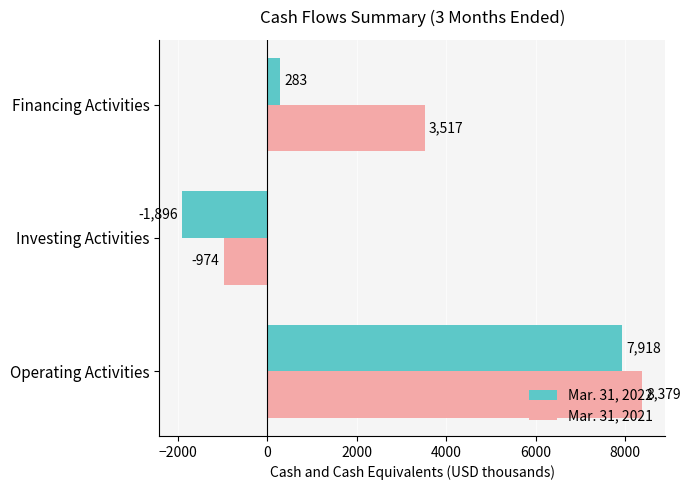

What is the average value of the Mar. 31, 2022 series?

2102